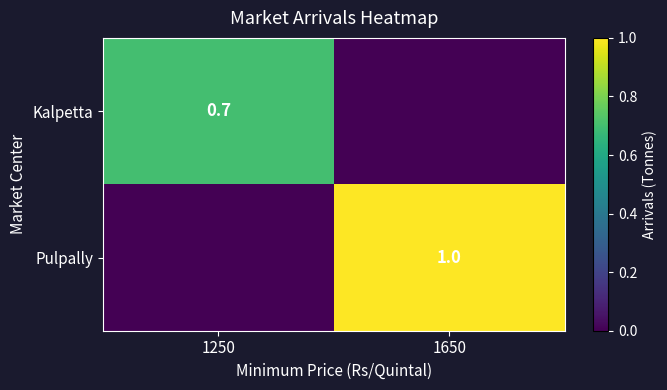

The value of Pulpally at 1650 is 1.0. True or false?

True